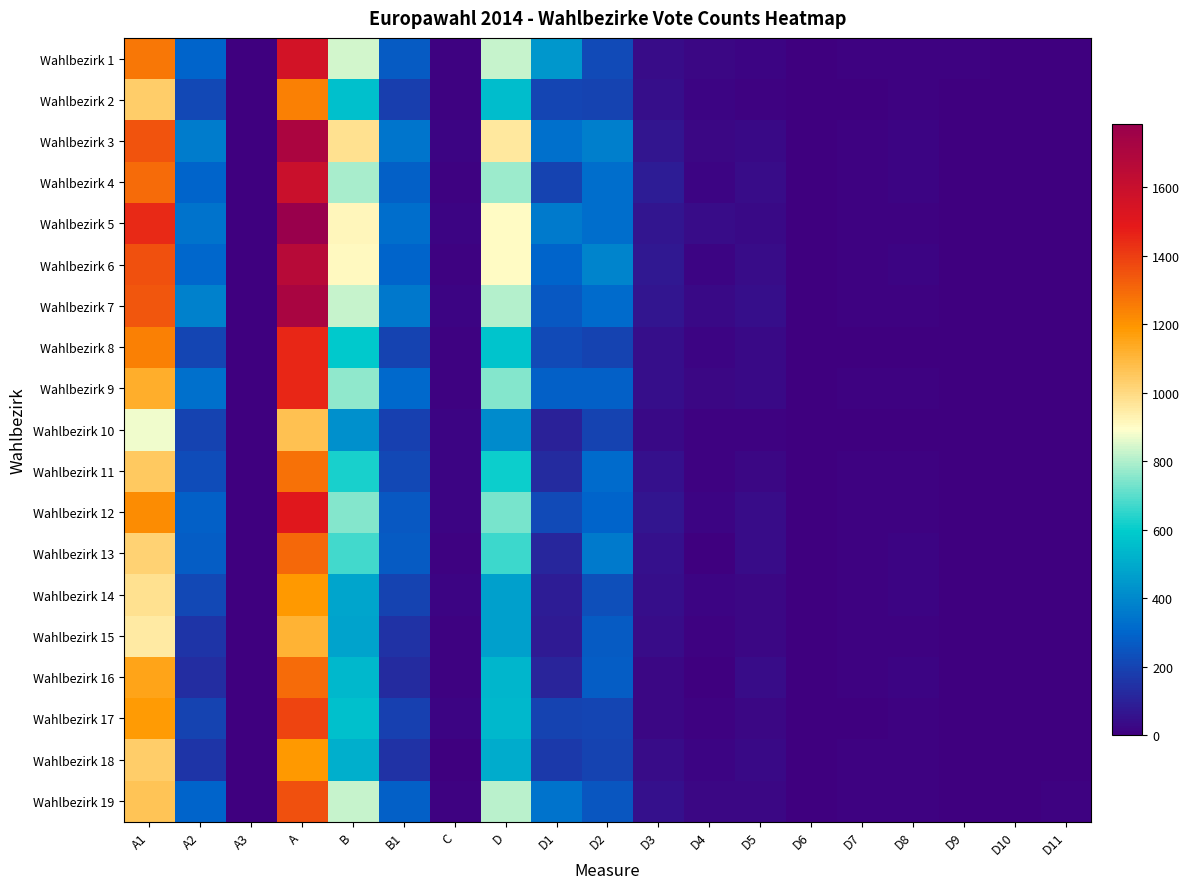

At which category is the sum across all series the highest?

A